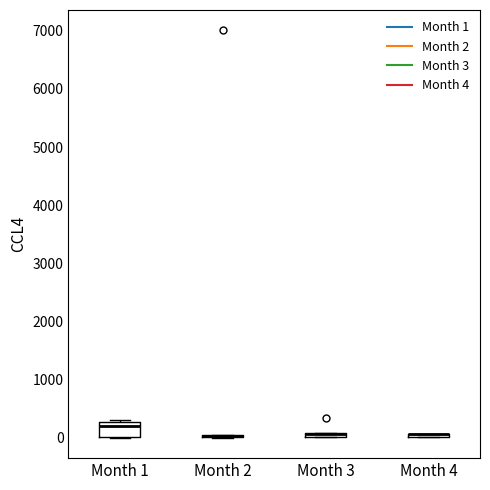

Where is the lower edge of the box for Month 4 on the y-axis? The values are not printed on the chart, so give them approximately, as read against the axis.

0